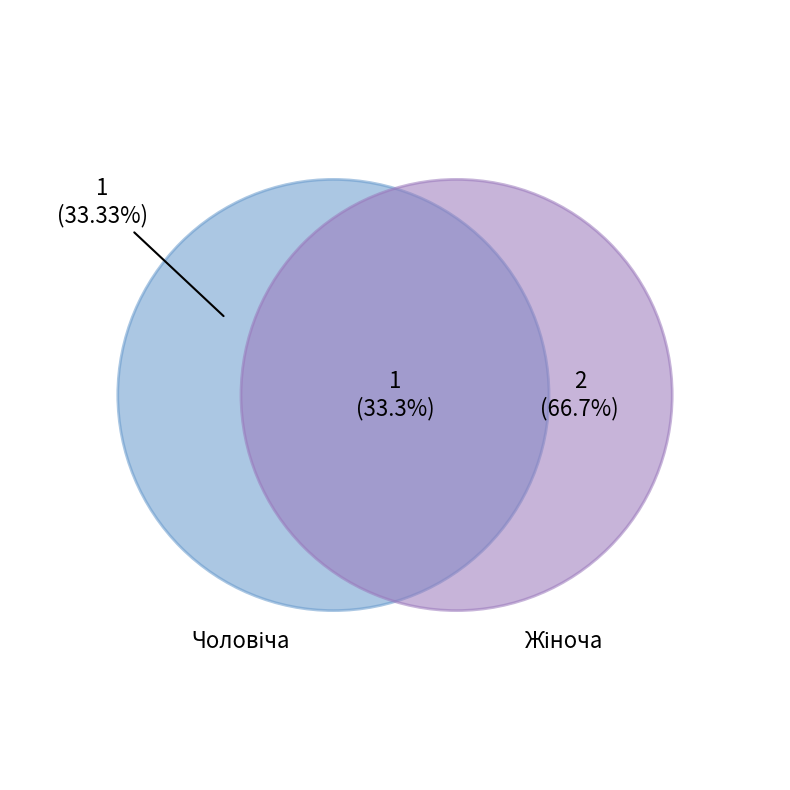

Rank the categories by value from lowest to highest.

Чоловіча, Жіноча